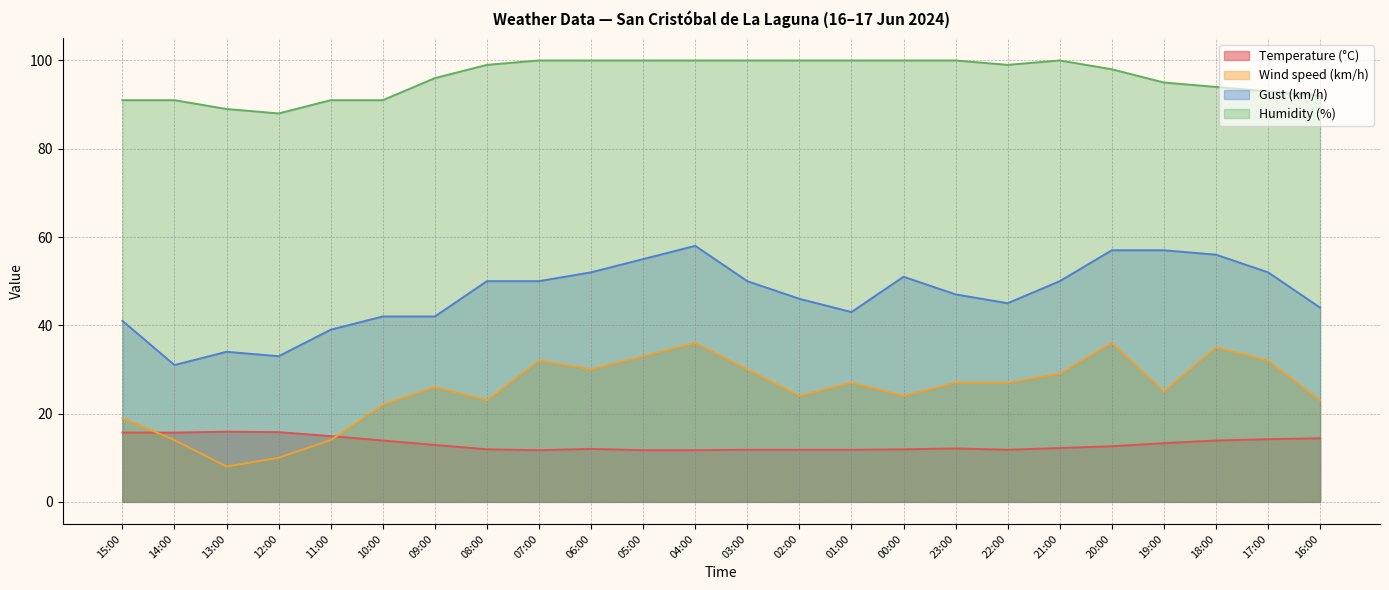

Which series has the largest total across all categories?

Humidity (%)